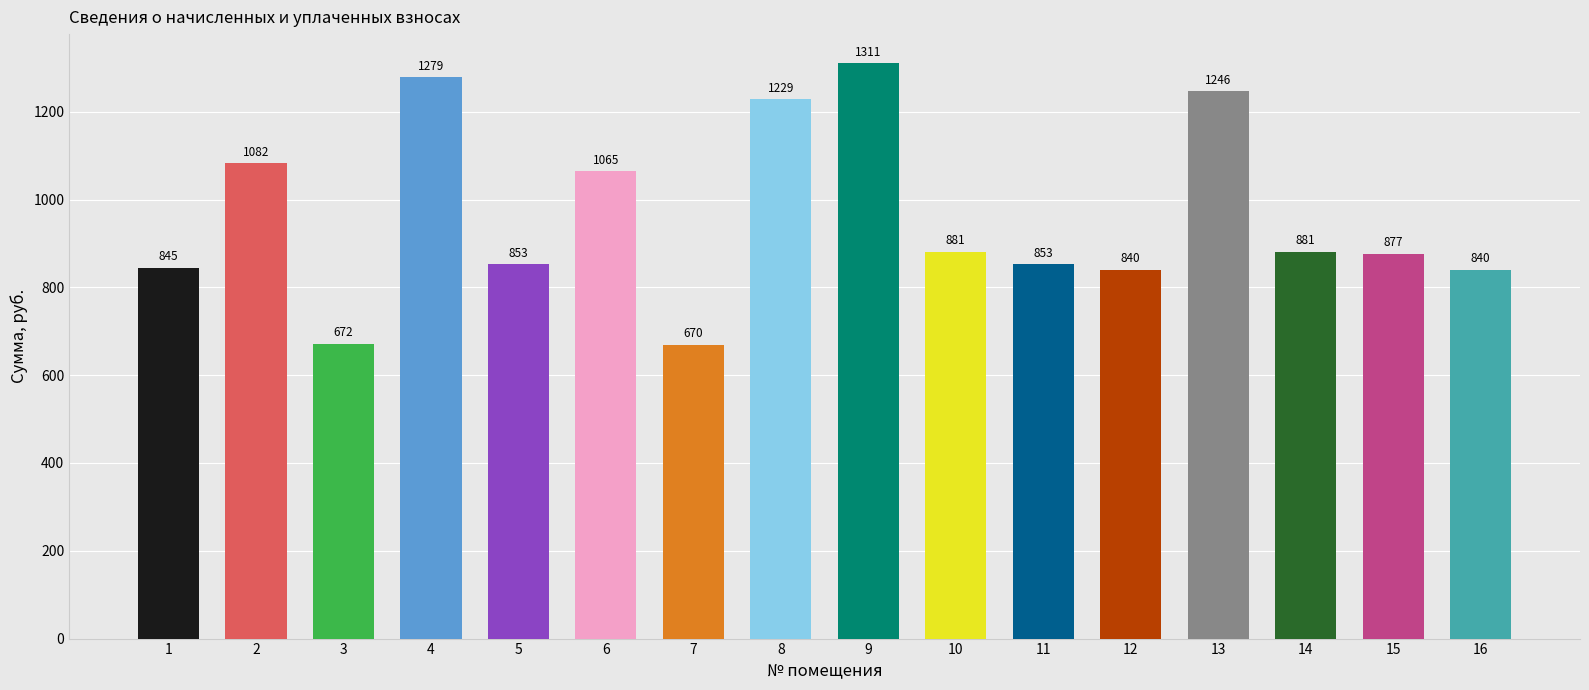

At which label is the value closest to 990?

6